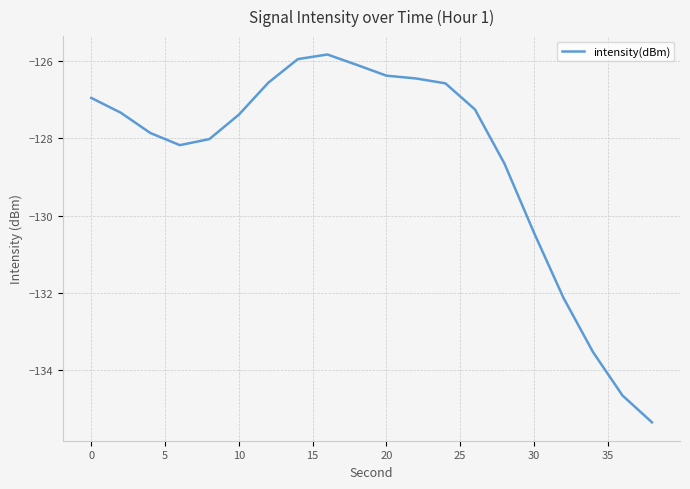

What is the minimum value shown in the chart?

-135.4